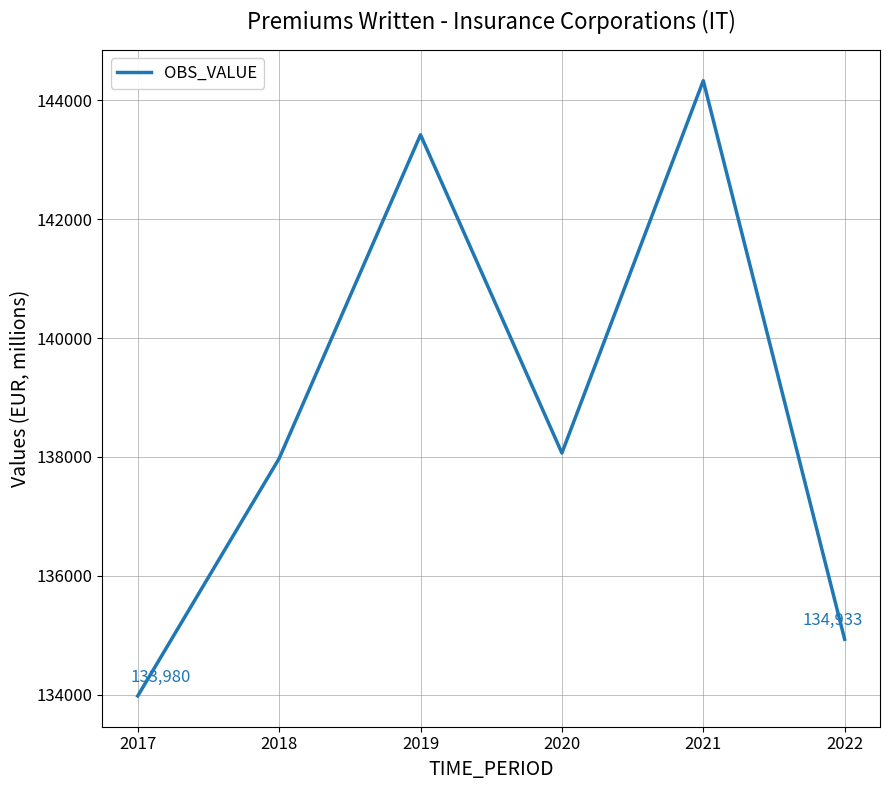

True or false: the data shows 144329 at 2021.

True